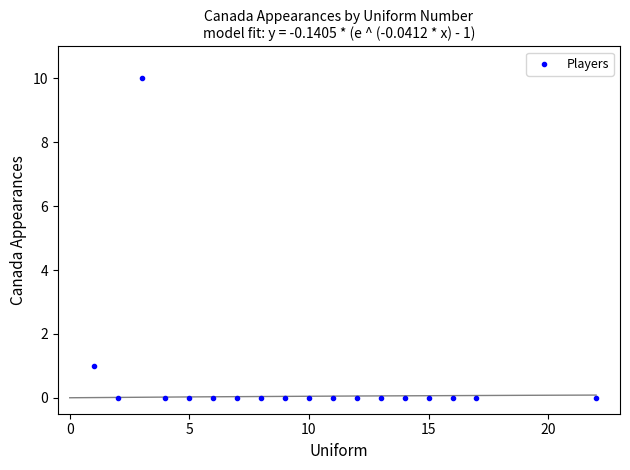

What is the range of Y values (max minus min)?

10